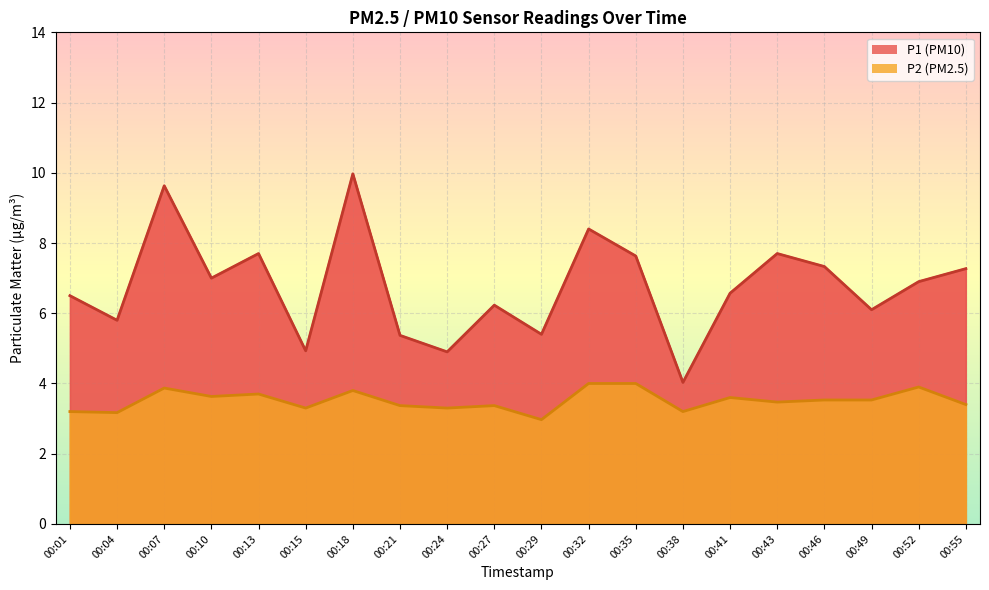

Which series has the largest total across all categories?

P1